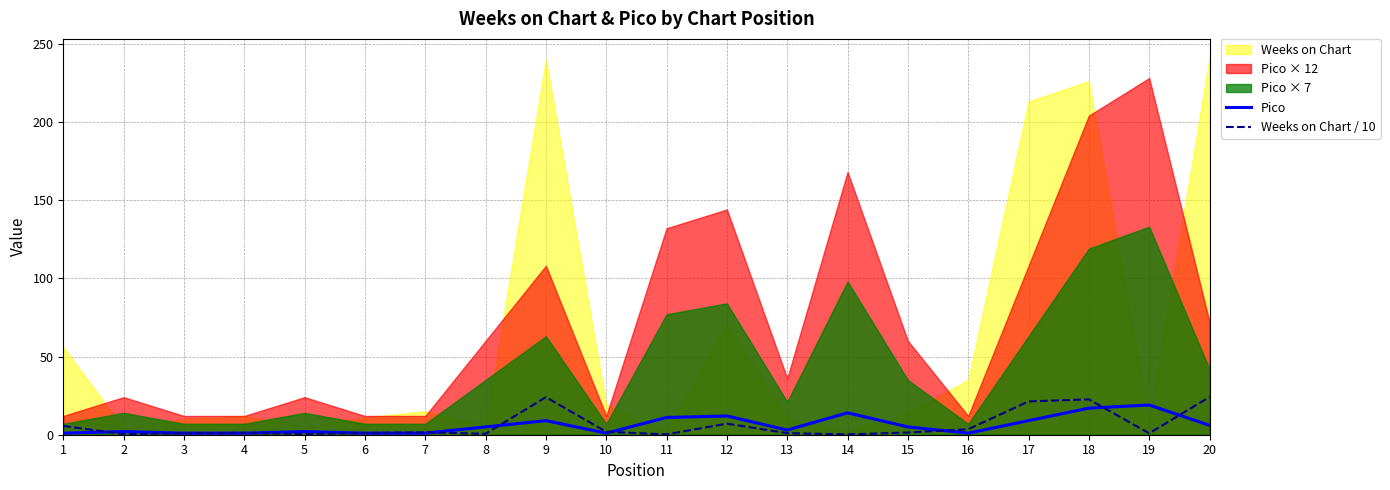

How many intersections are there between Weeks on Chart / 10 and Pico?

9